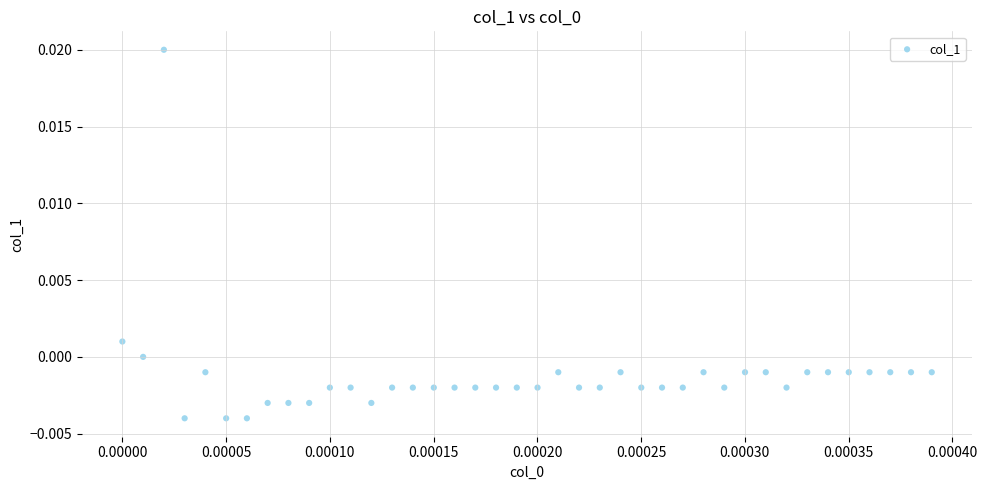

How many data points are displayed?

40